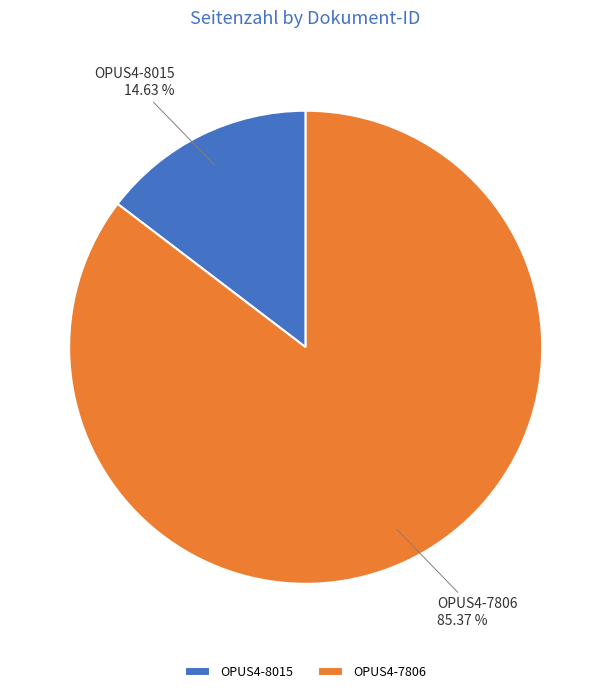

Between OPUS4-8015 and OPUS4-7806, which is larger?

OPUS4-7806